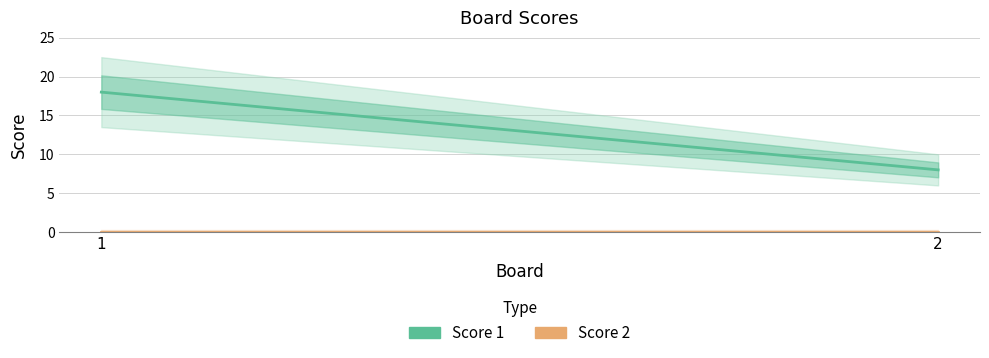

How many lines are shown in the chart?

2